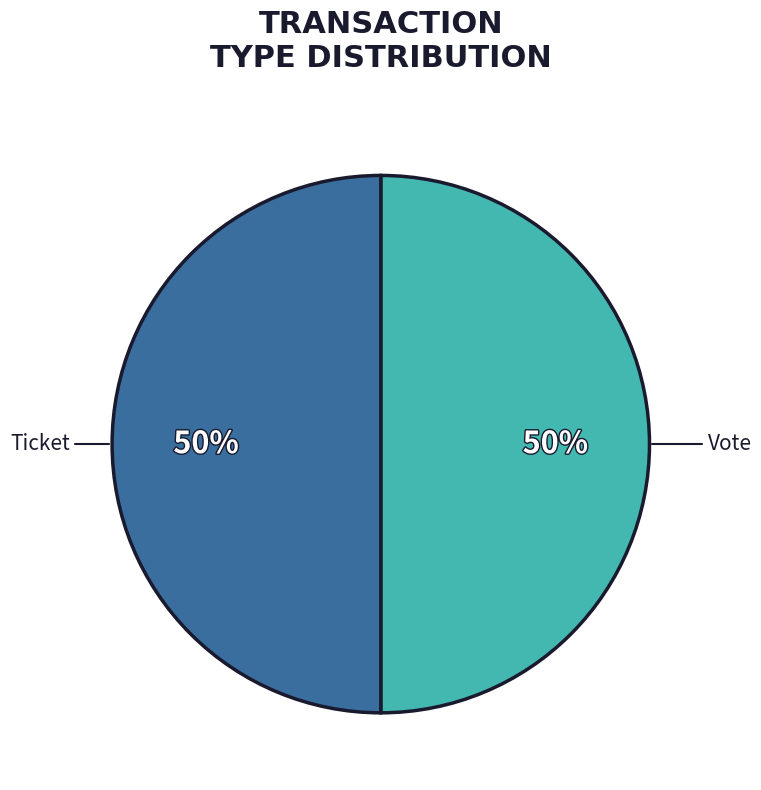

How many segments does this pie chart have?

2